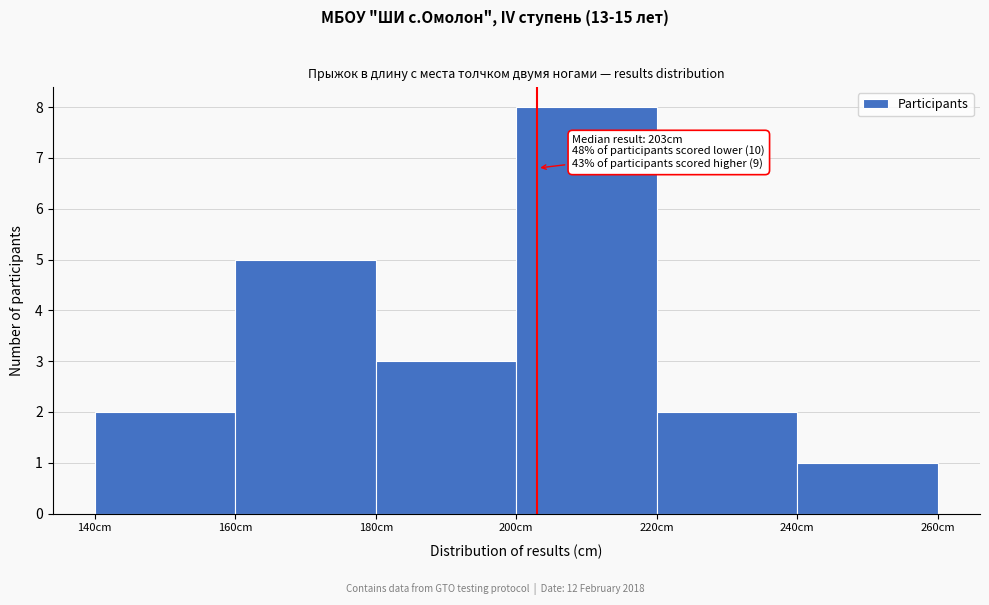

Over which range of the x-axis is the bar tallest?

200 to 220